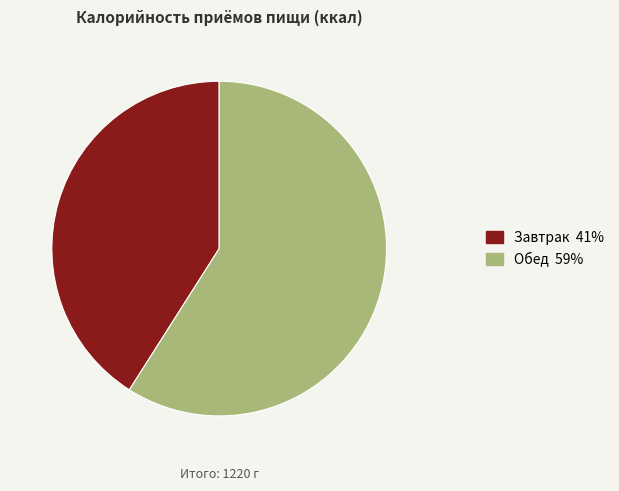

Combined, do Обед and Завтрак account for over 50%?

Yes